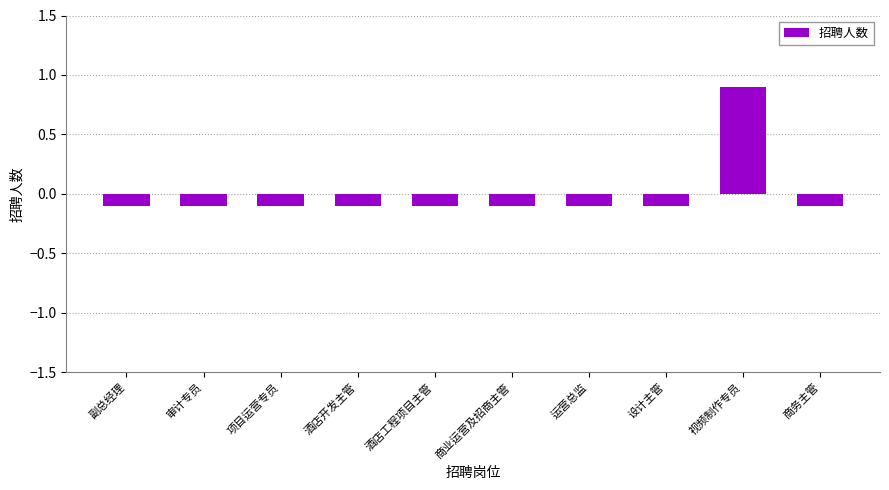

What is the greatest value displayed?

0.9